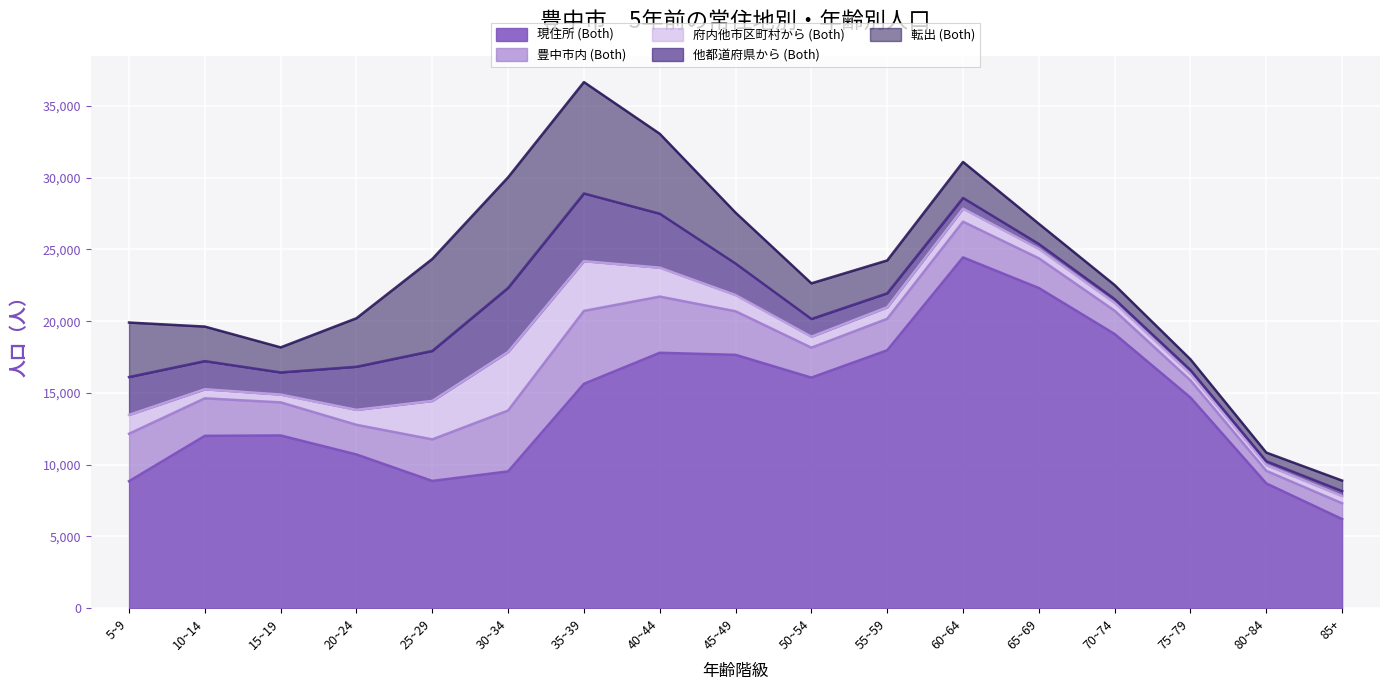

What is the difference between the highest and lowest values at 20~24?

9675